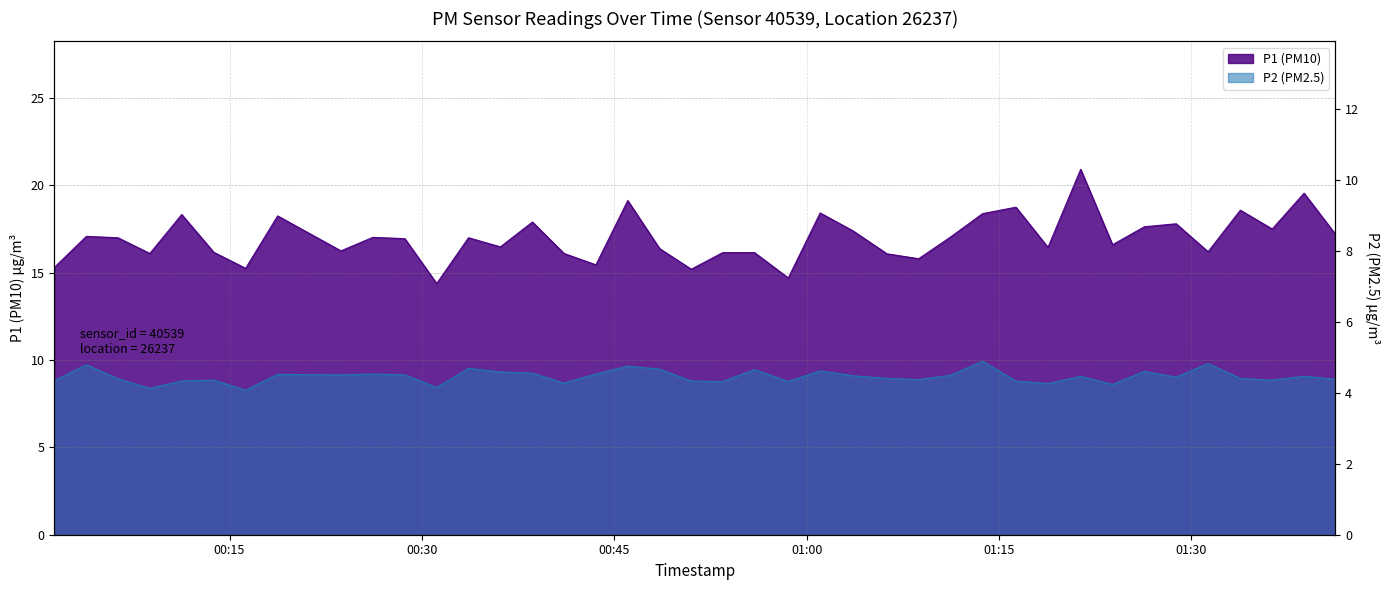

How many lines are shown in the chart?

2